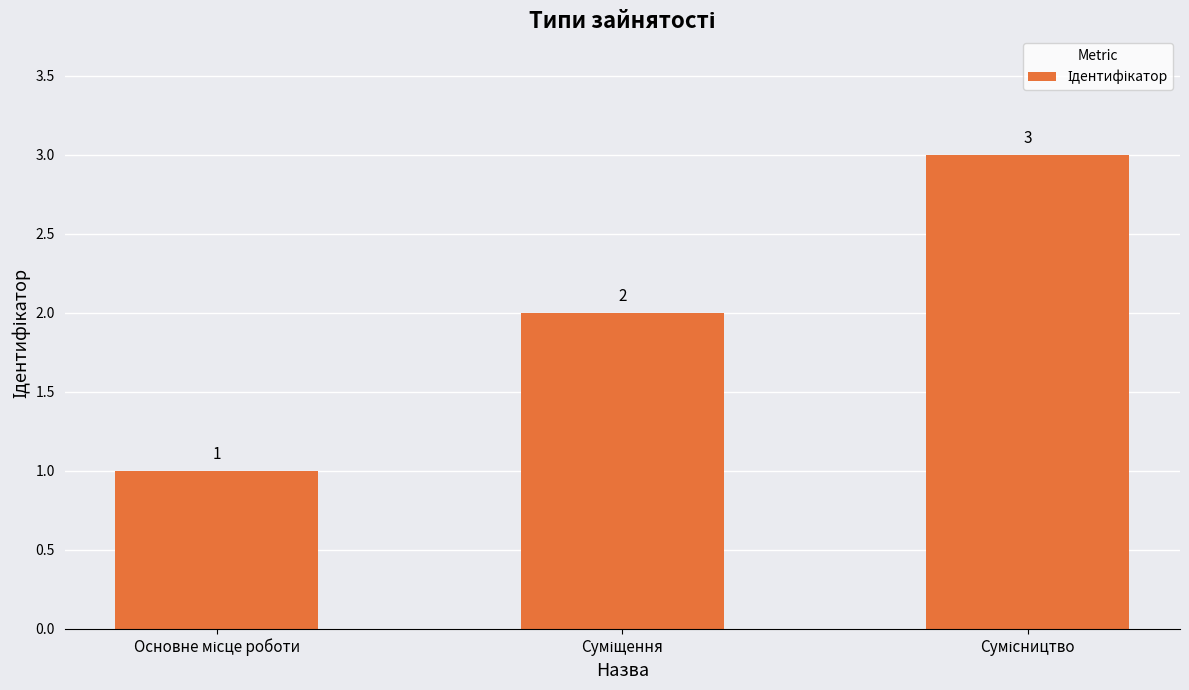

How many values are below 2?

1